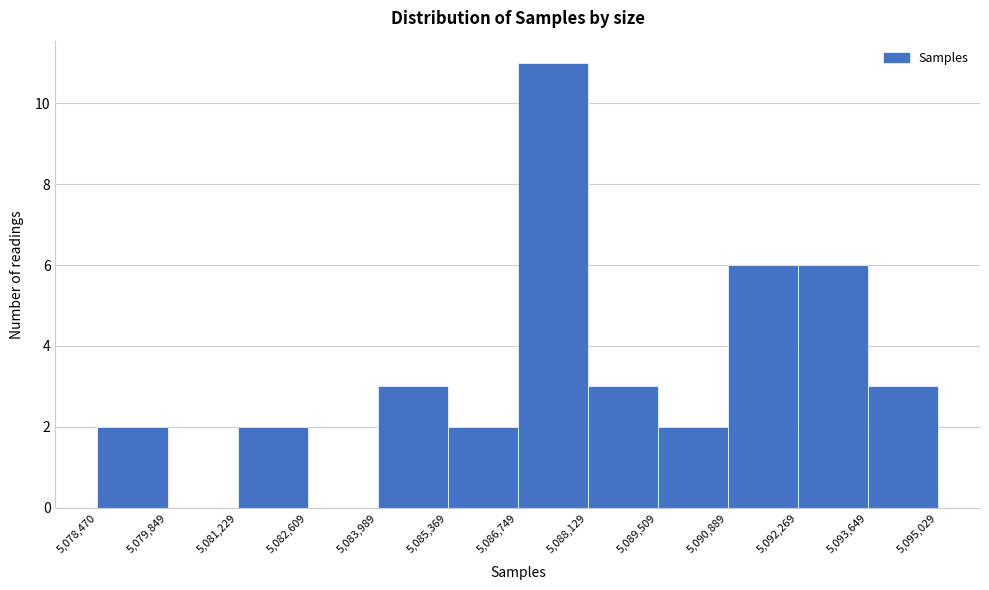

Which range on the x-axis has the tallest bar?

5,086,749 to 5,088,129